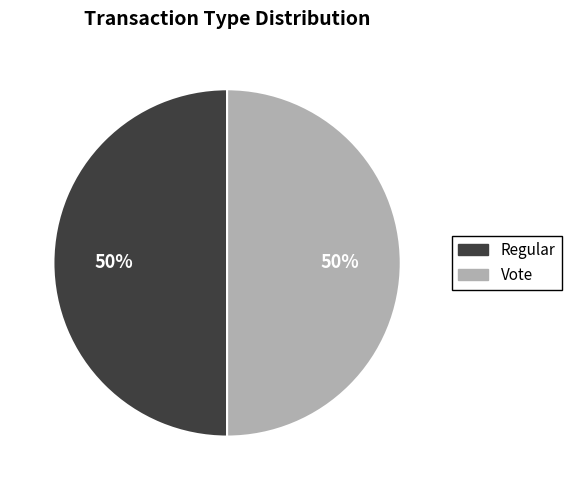

True or false: Vote accounts for 50% of the total.

True